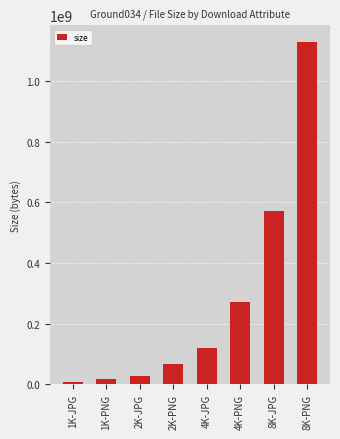

The value at 4K-JPG is 181564639. True or false?

False